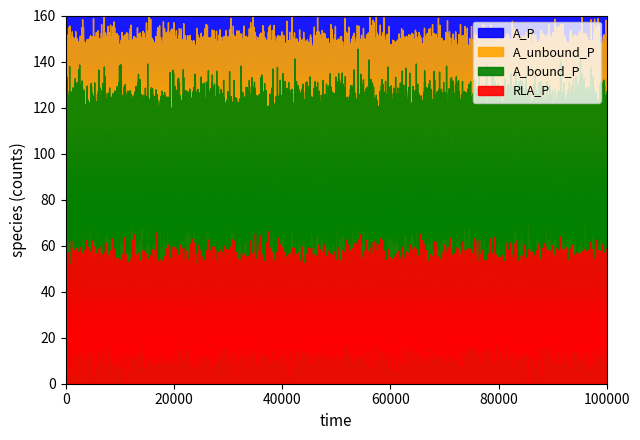

How many series are shown in this chart?

4